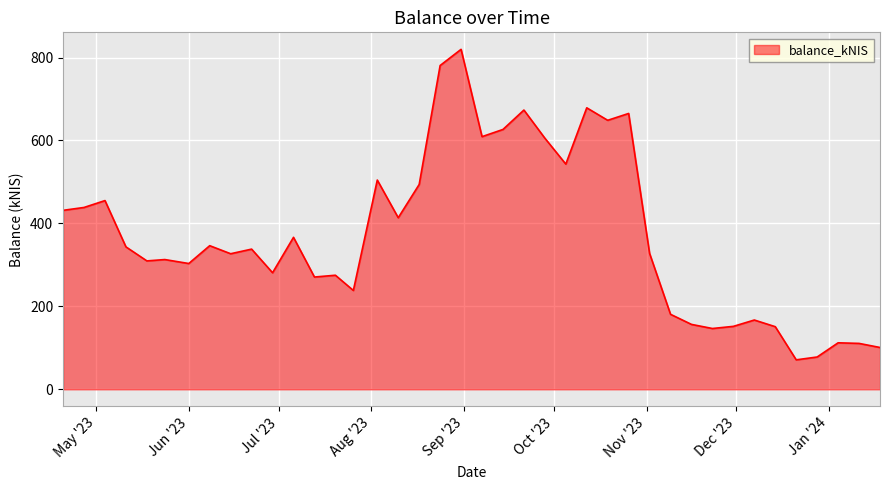

What is the maximum value shown in the chart?

819.8